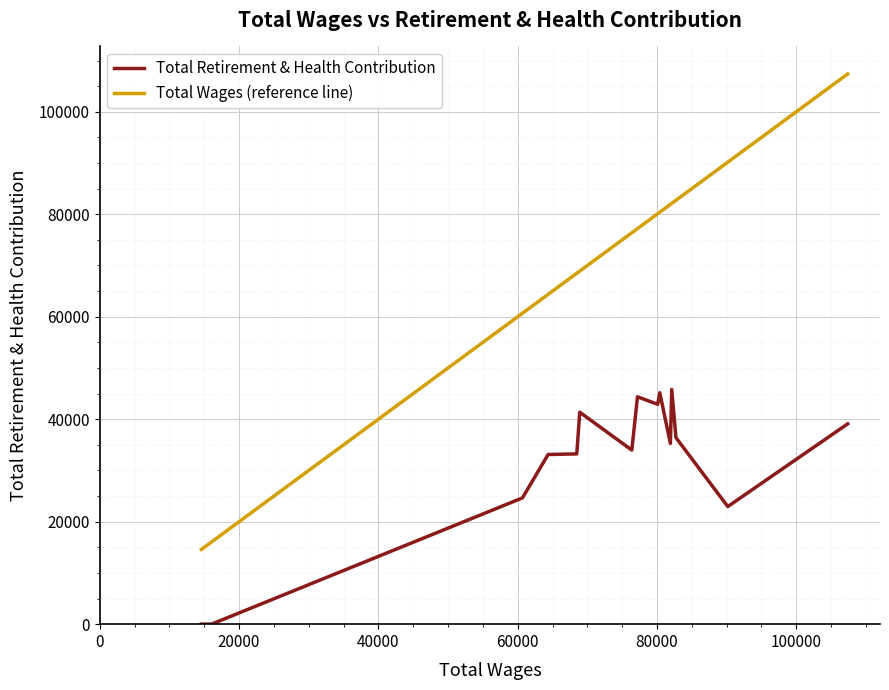

Rank the series by their average value, from highest to lowest.

Total Wages (reference line), Total Retirement & Health Contribution